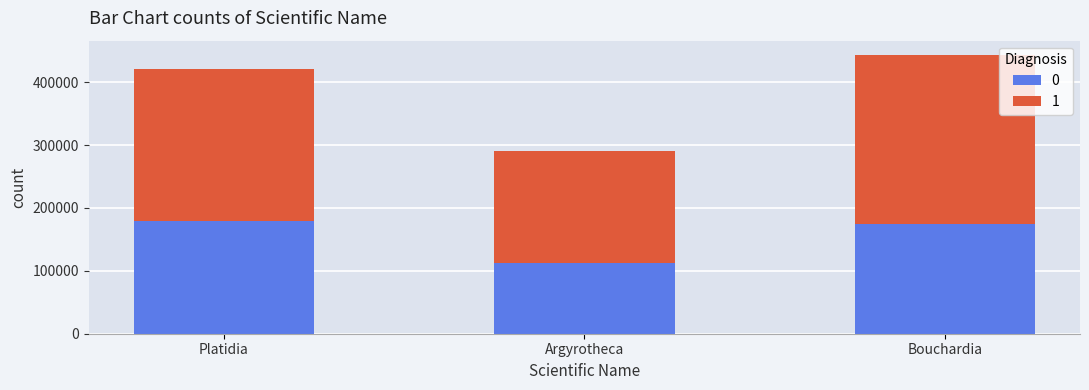

What is the total value across all series at Bouchardia?

443696